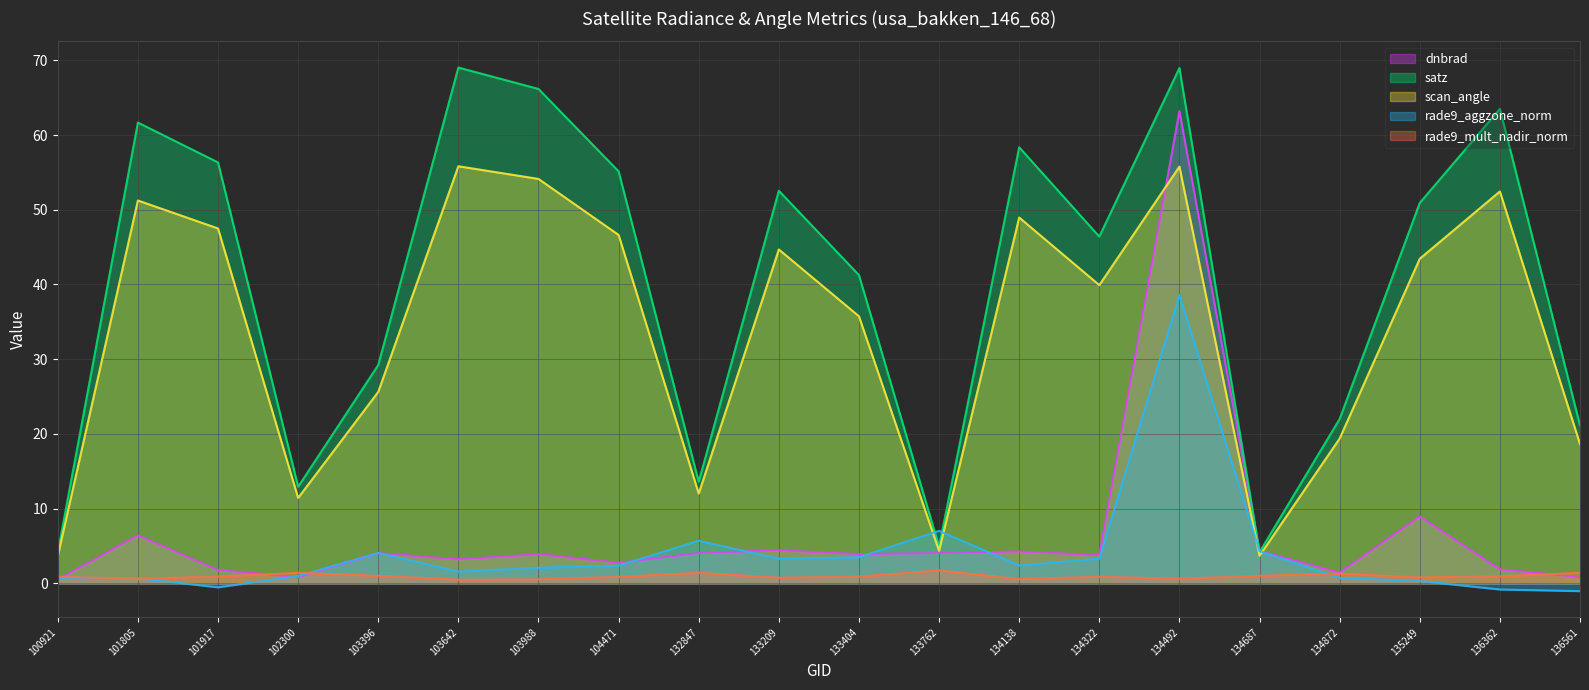

Count the number of data series in this chart.

5